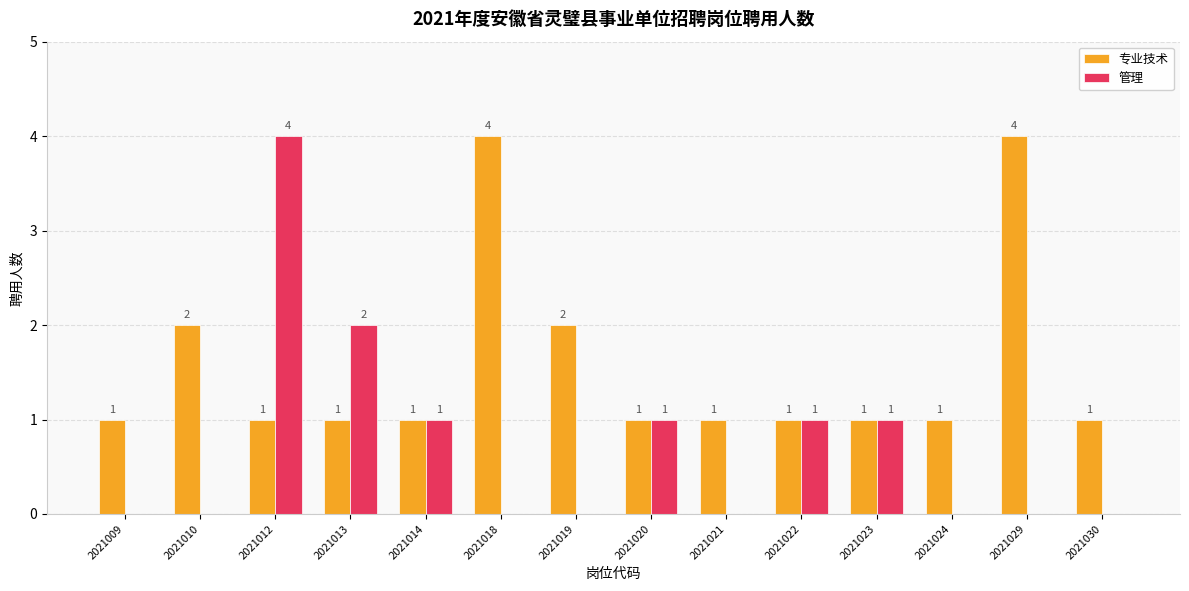

Reading right to left, list all the values displayed in this chart.

专业技术: 2021030=1	2021029=4	2021024=1	2021023=1	2021022=1	2021021=1	2021020=1	2021019=2	2021018=4	2021014=1	2021013=1	2021012=1	2021010=2	2021009=1
管理: 2021030=0	2021029=0	2021024=0	2021023=1	2021022=1	2021021=0	2021020=1	2021019=0	2021018=0	2021014=1	2021013=2	2021012=4	2021010=0	2021009=0